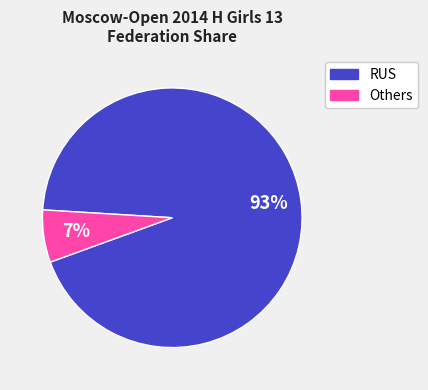

To the nearest percent, what is the average slice percentage?

50%